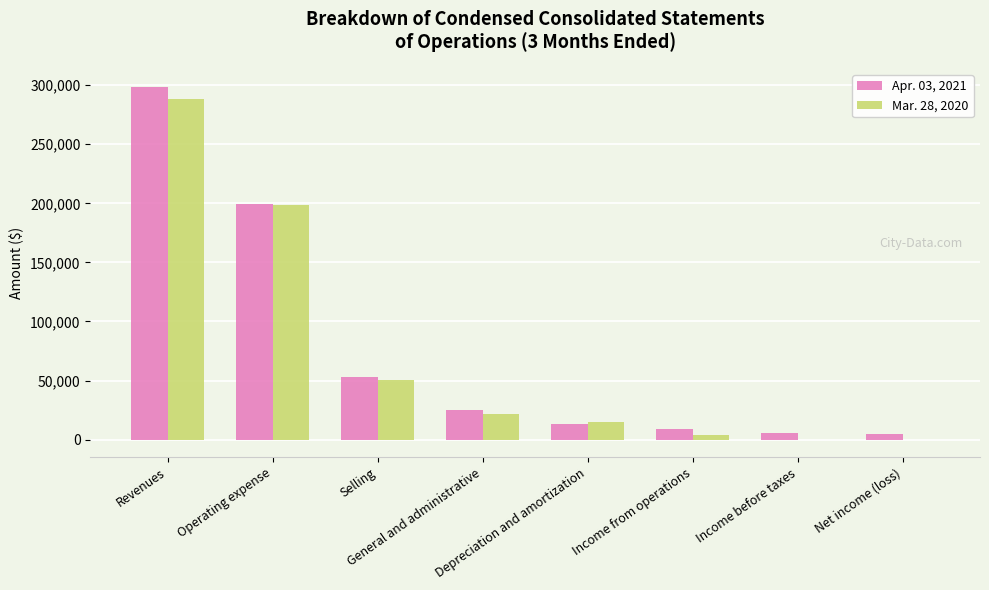

Are the bars grouped side by side (vs. stacked)?

Yes